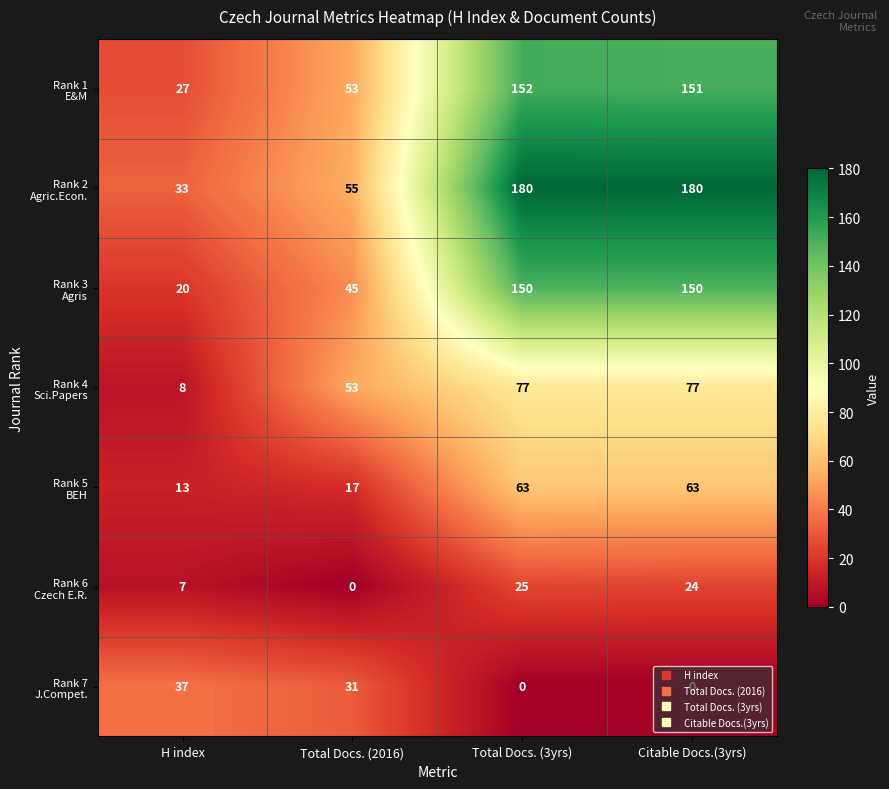

What is the greatest value displayed?

180